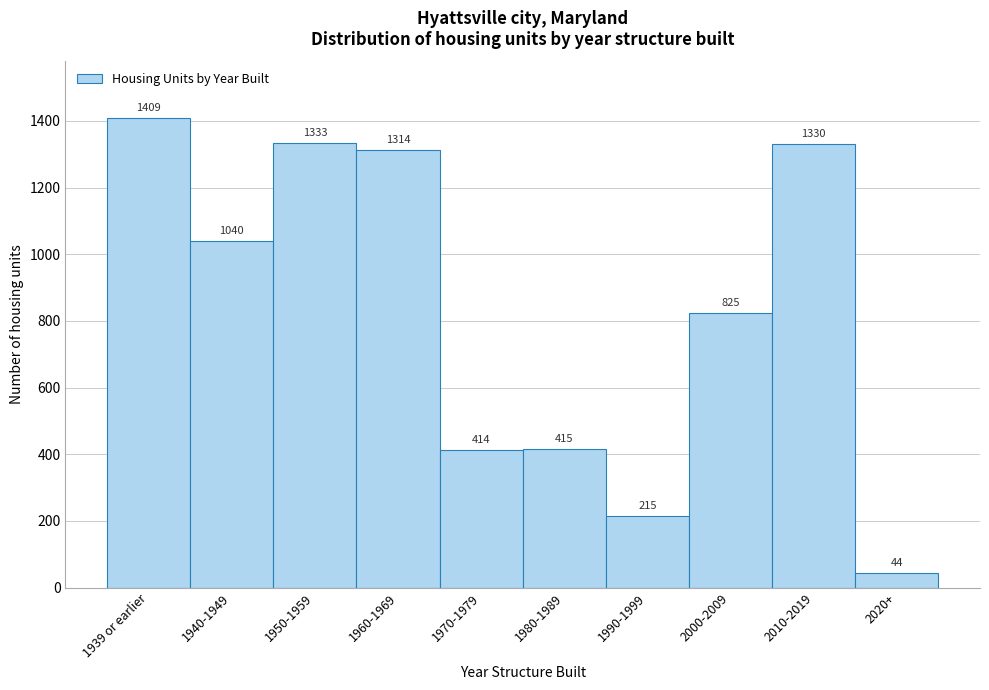

Reading left to right, transcribe all the data shown in this chart.

1409	1040	1333	1314	414	415	215	825	1330	44